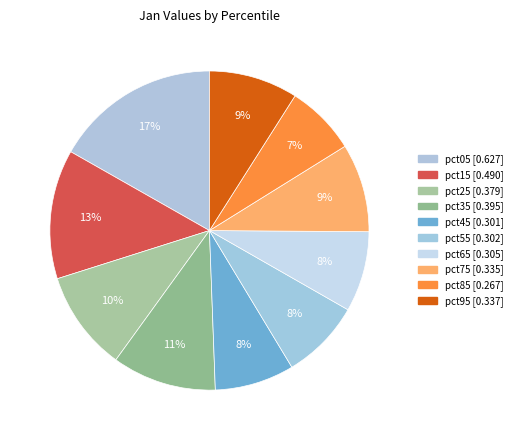

How many slices are in this pie chart?

10